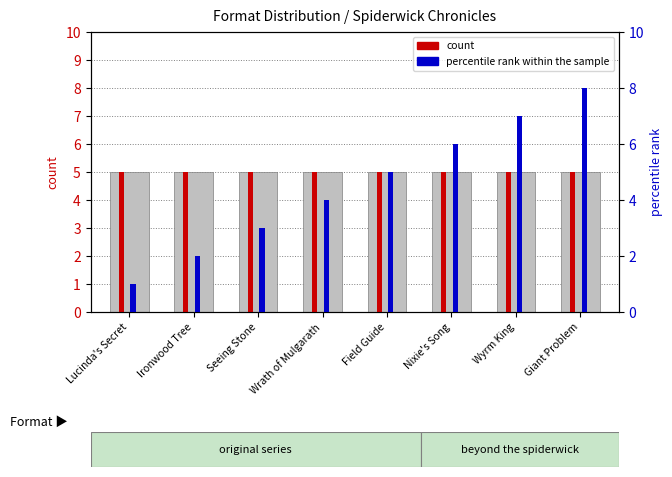

What is the label of the 1st bar from the right?

Giant Problem